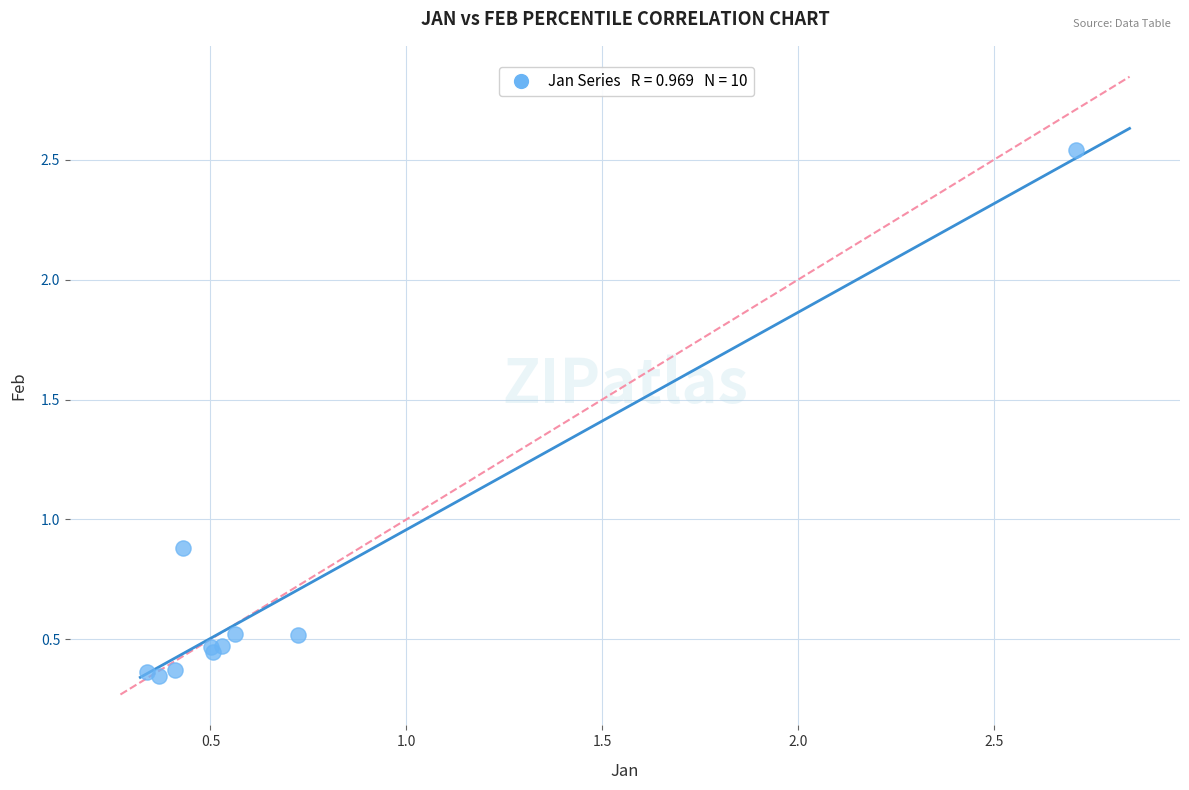

What Y value in the scatter plot is closest to 1?

0.9